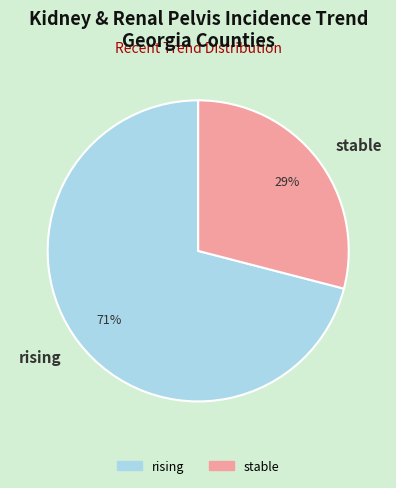

The stable slice represents 29% of the pie. True or false?

True